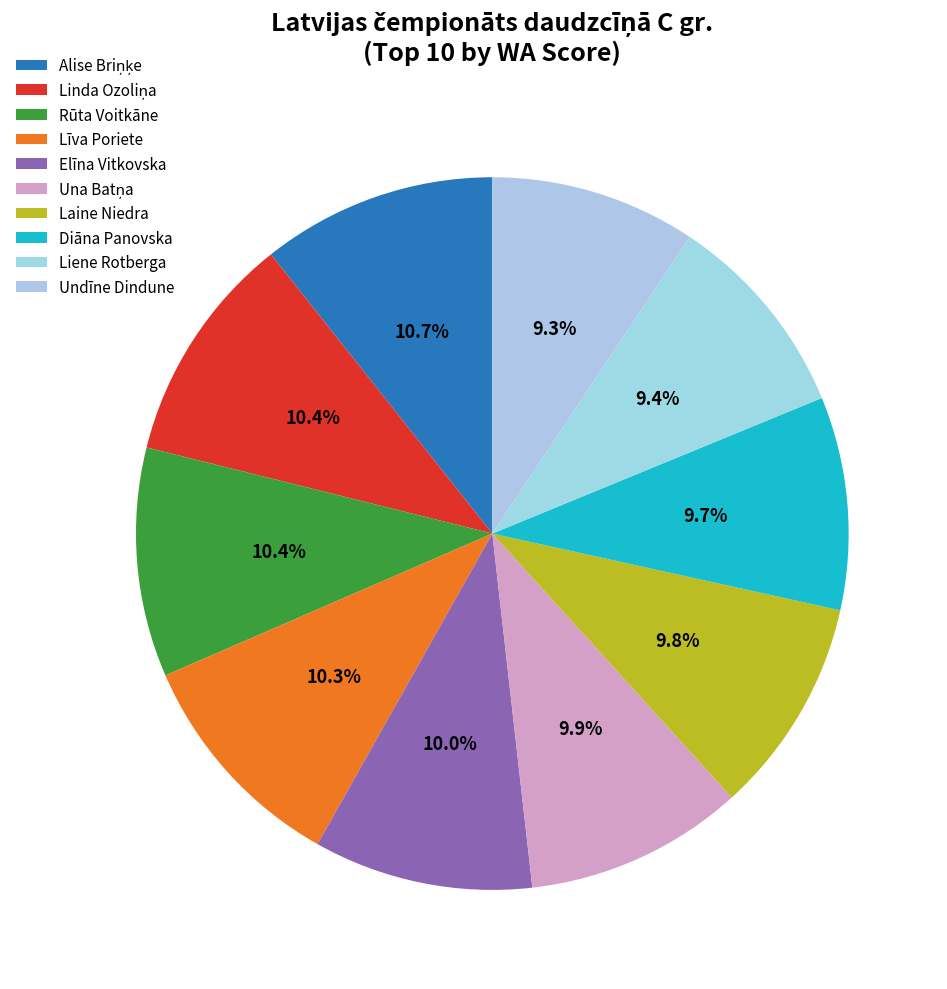

Does Una Batņa represent more than half of the total?

No